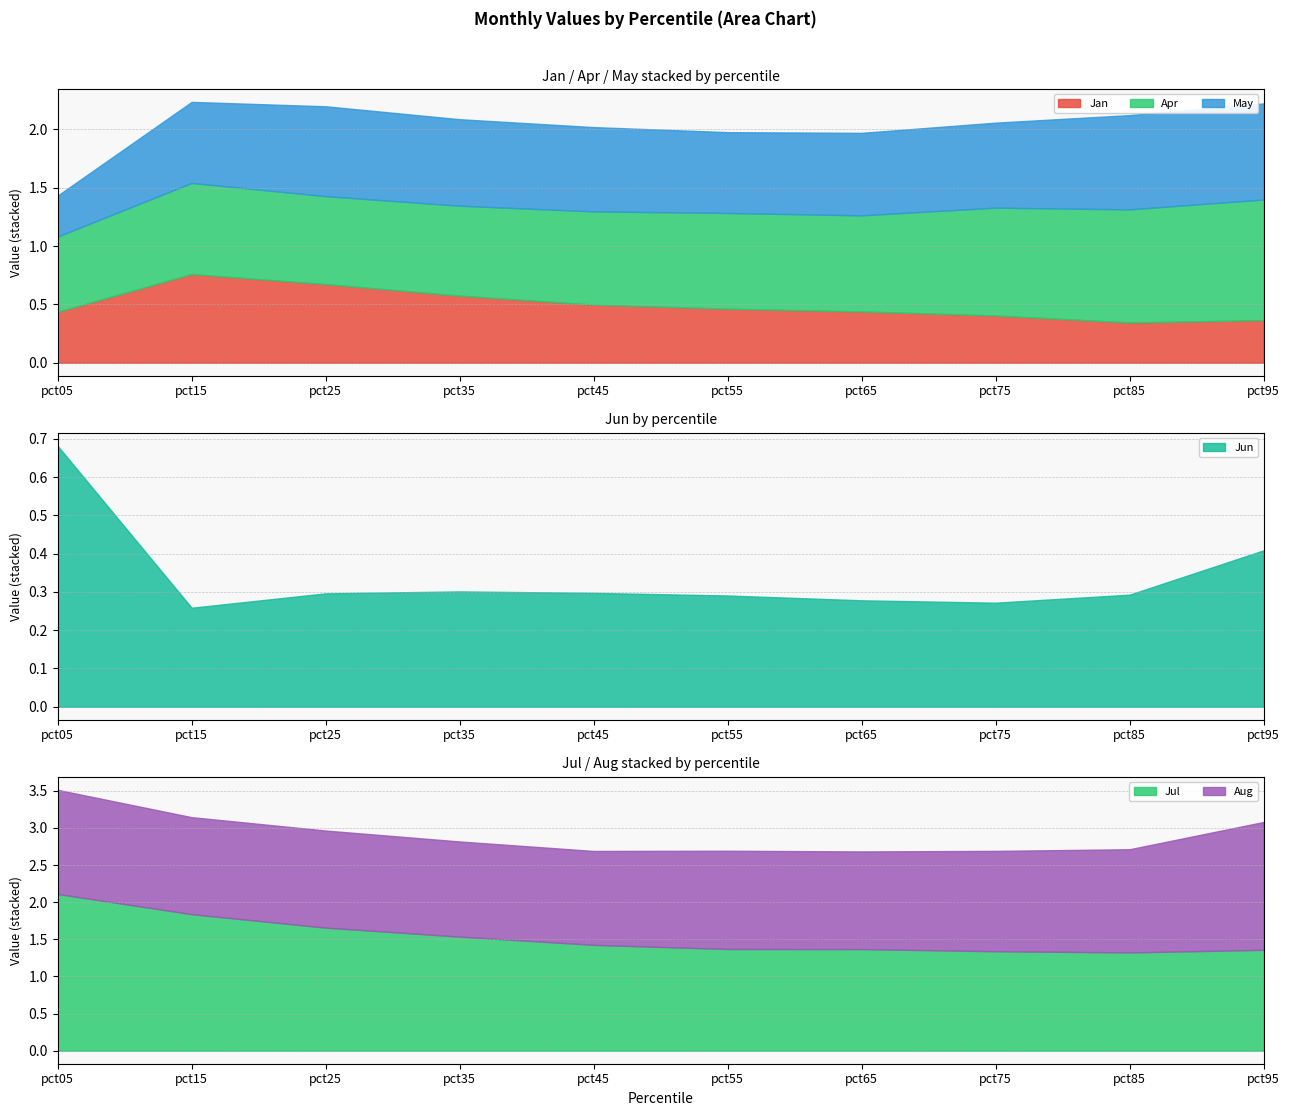

Where is the first local minimum for May?

pct55